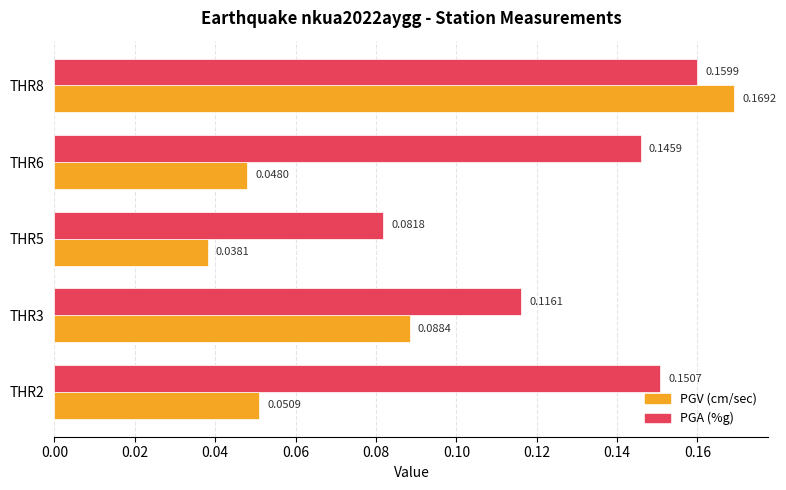

What is the sum of all PGV (cm/sec) values?

0.4